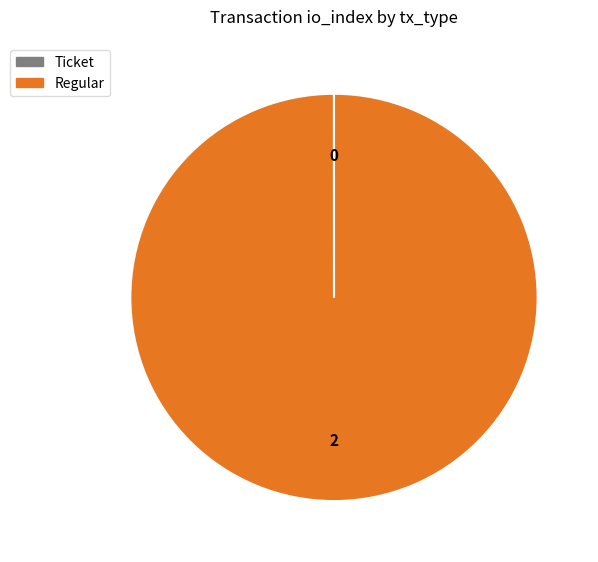

Which slice represents more than half of the pie?

Regular